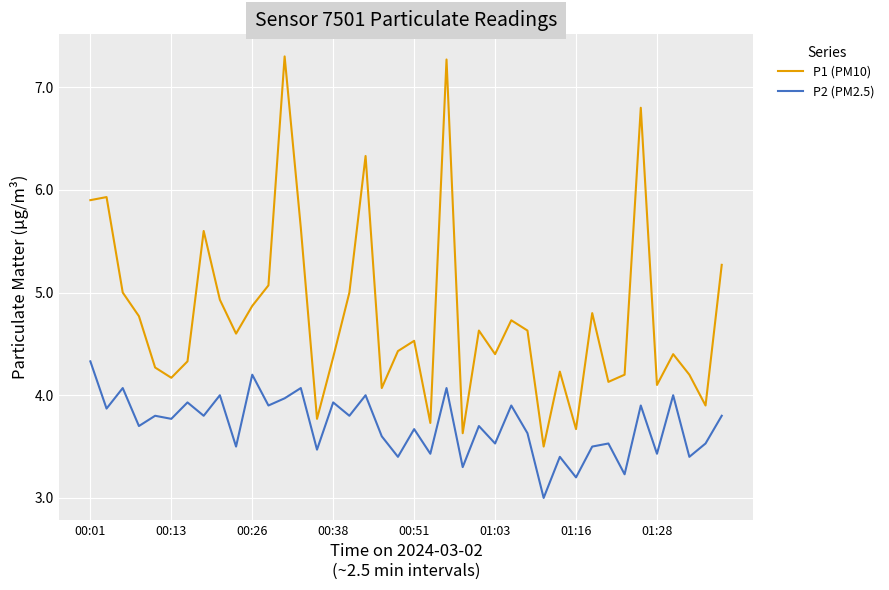

Which series has the widest spread of values?

P1 (PM10)